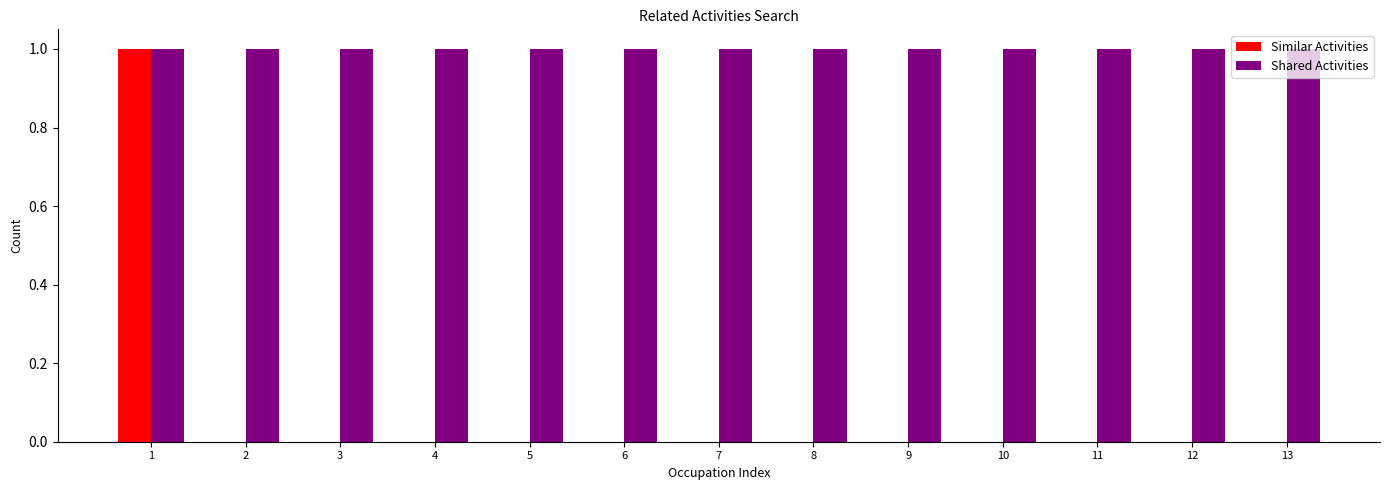

Reading left to right, list all the values displayed in this chart.

Similar Activities: 1	0	0	0	0	0	0	0	0	0	0	0	0
Shared Activities: 1	1	1	1	1	1	1	1	1	1	1	1	1